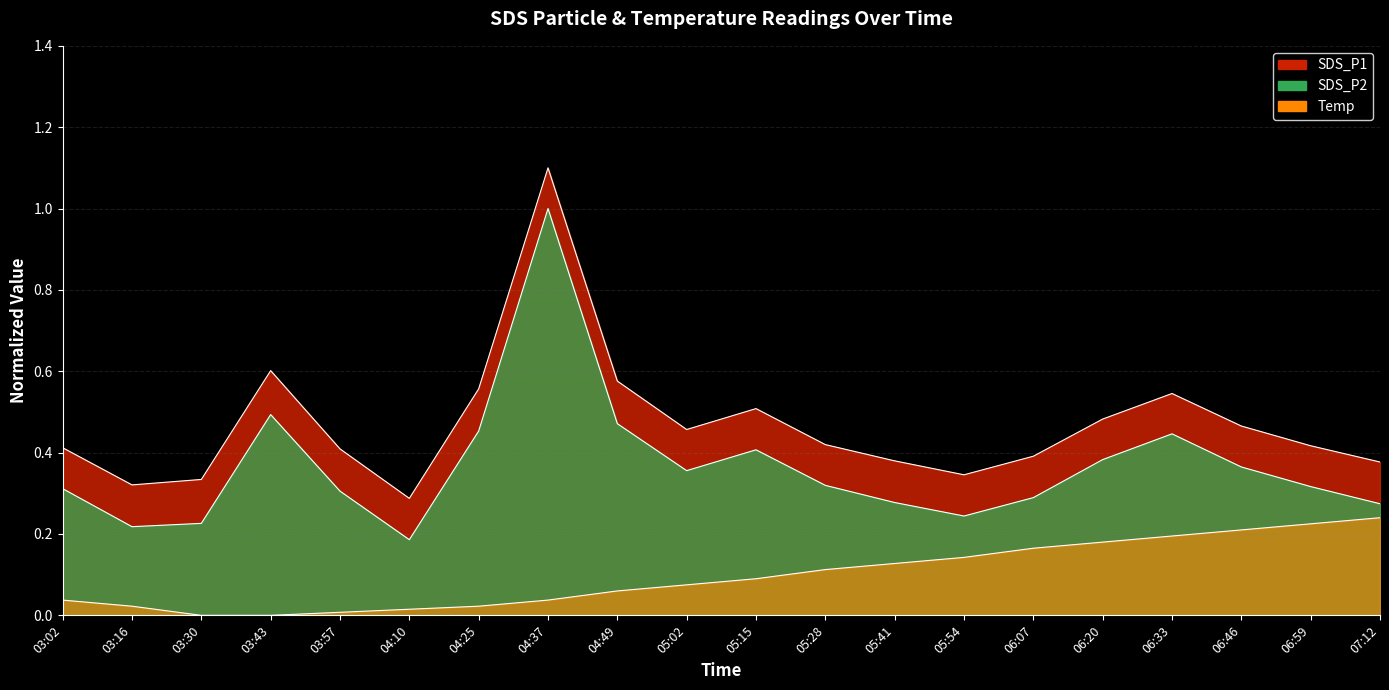

Which series has the largest range (max minus min)?

SDS_P2